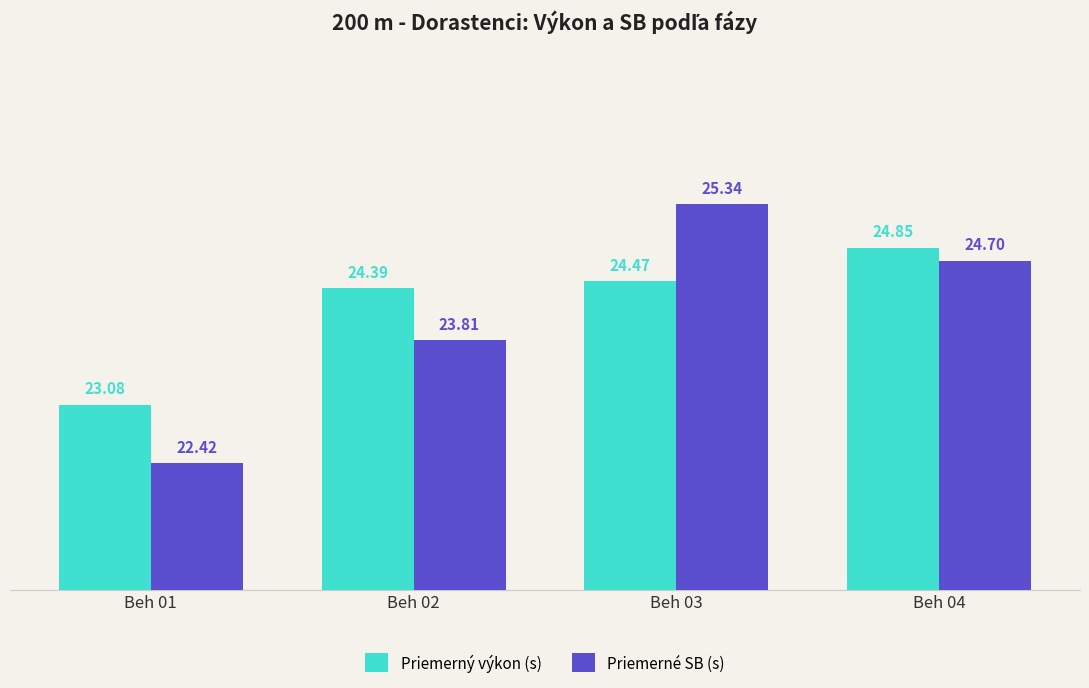

How many distinct data groups are displayed?

2